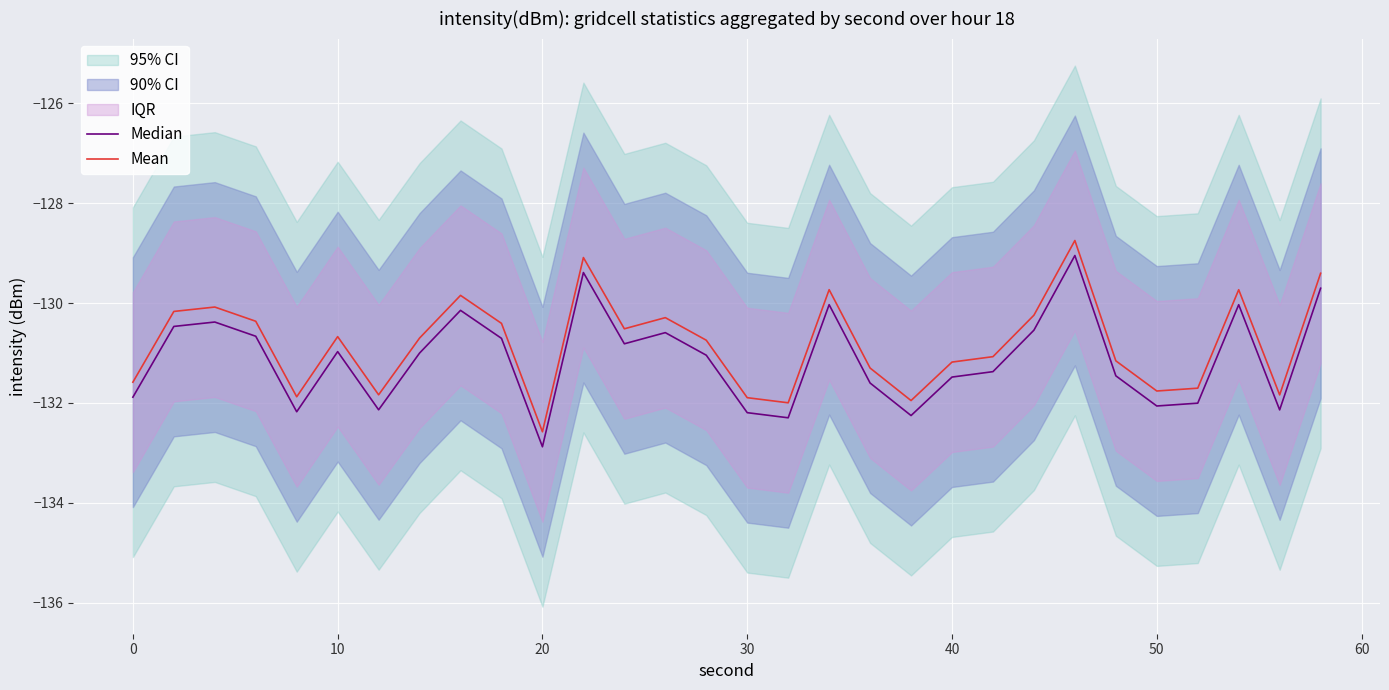

How many lines are shown in the chart?

2